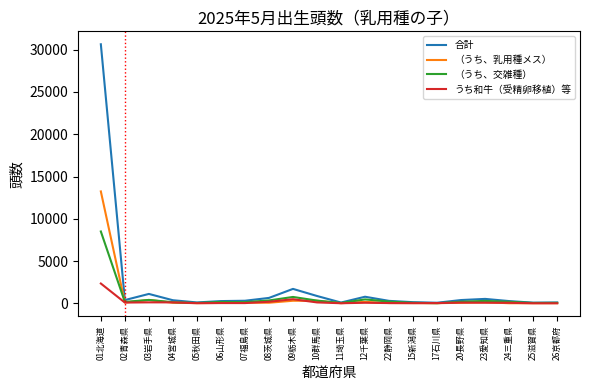

Which series has the widest spread of values?

合計